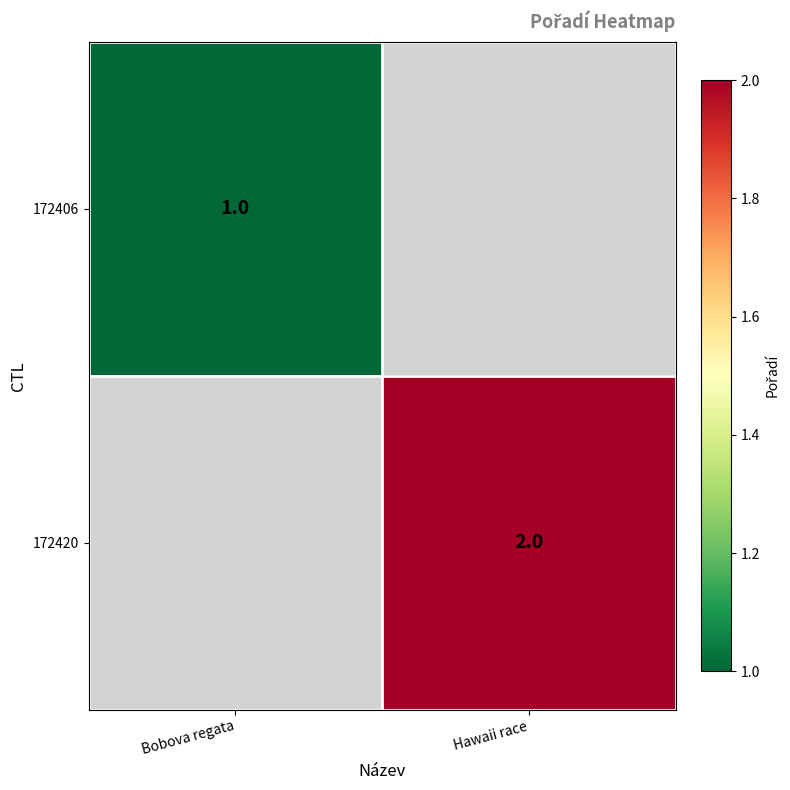

Between Hawaii race and Bobova regata, which is larger?

Bobova regata